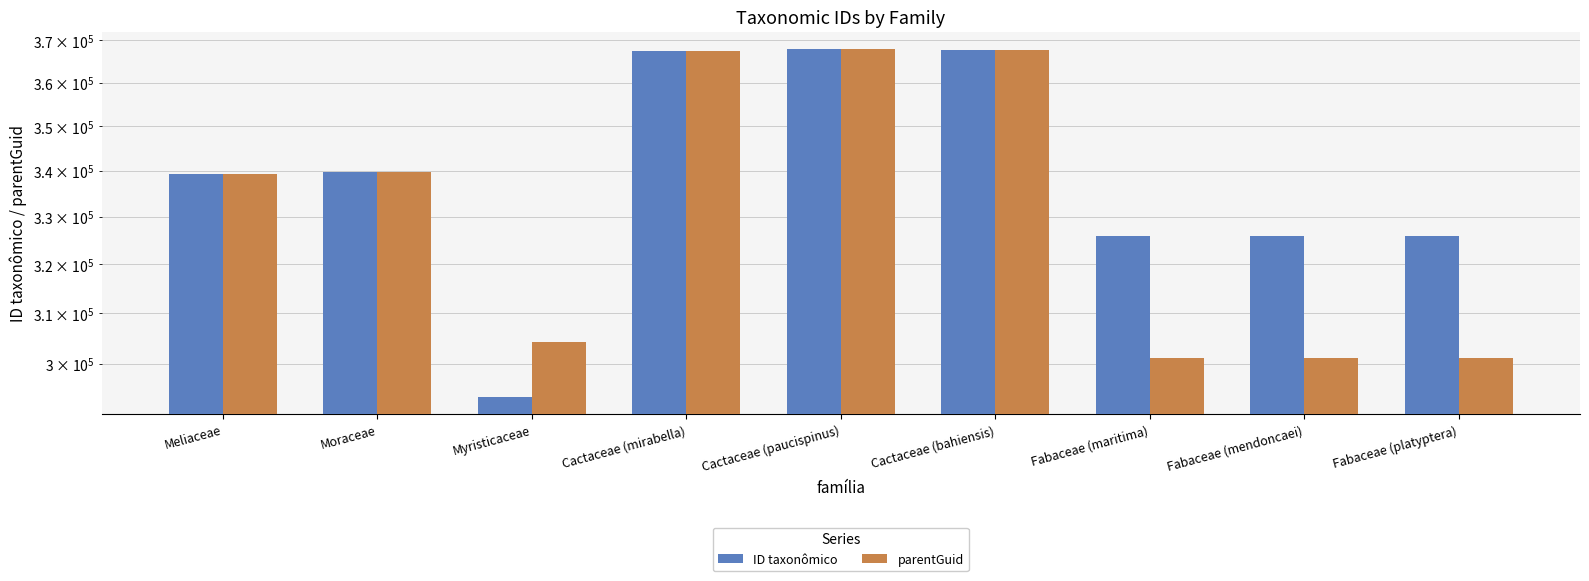

What is the difference between the maximum and minimum values in the parentGuid series?

66843